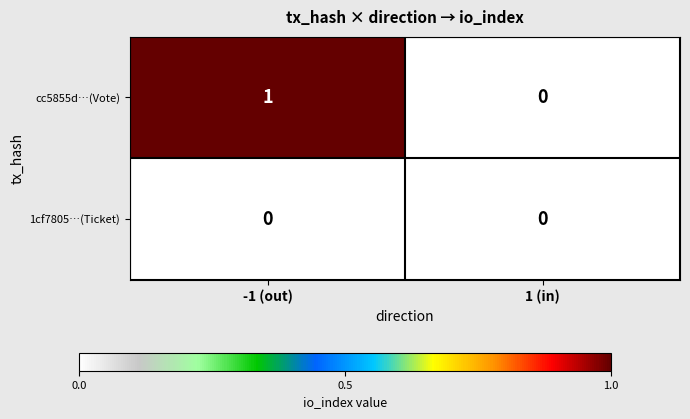

At which category is the sum across all series the highest?

-1 (out)